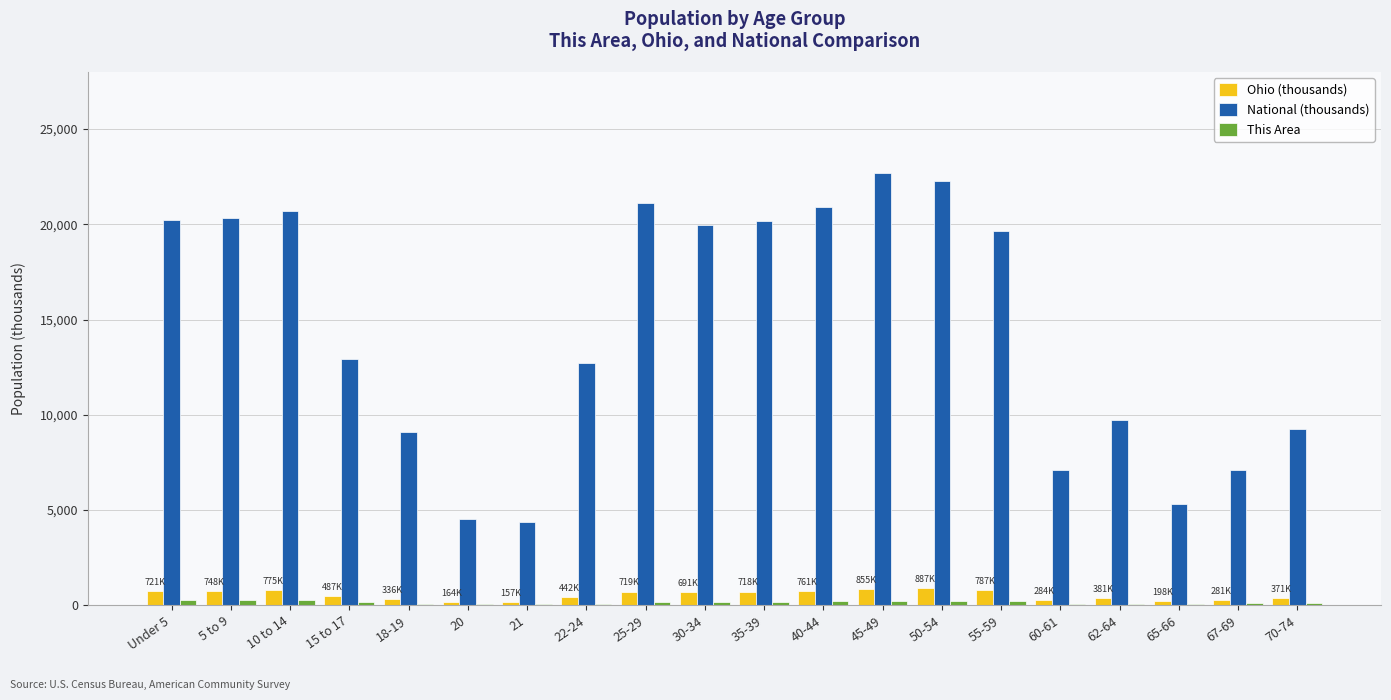

At which label is National (thousands) closest to 13531?

15 to 17